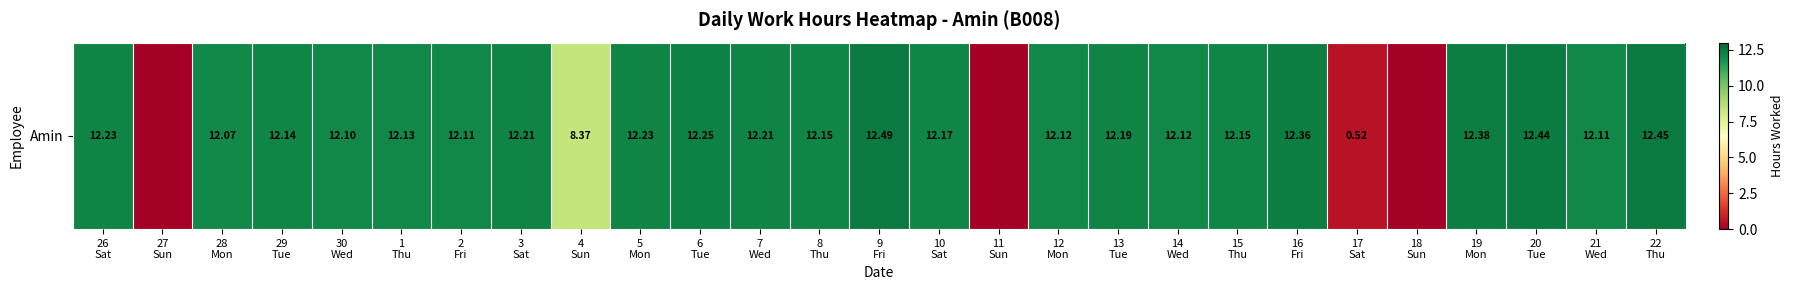

At which category does the chart reach its peak across all series?

9
Fri